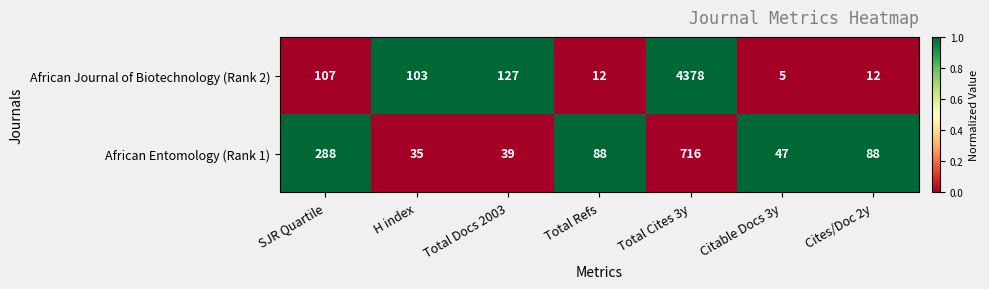

Count the number of categories in the chart.

7